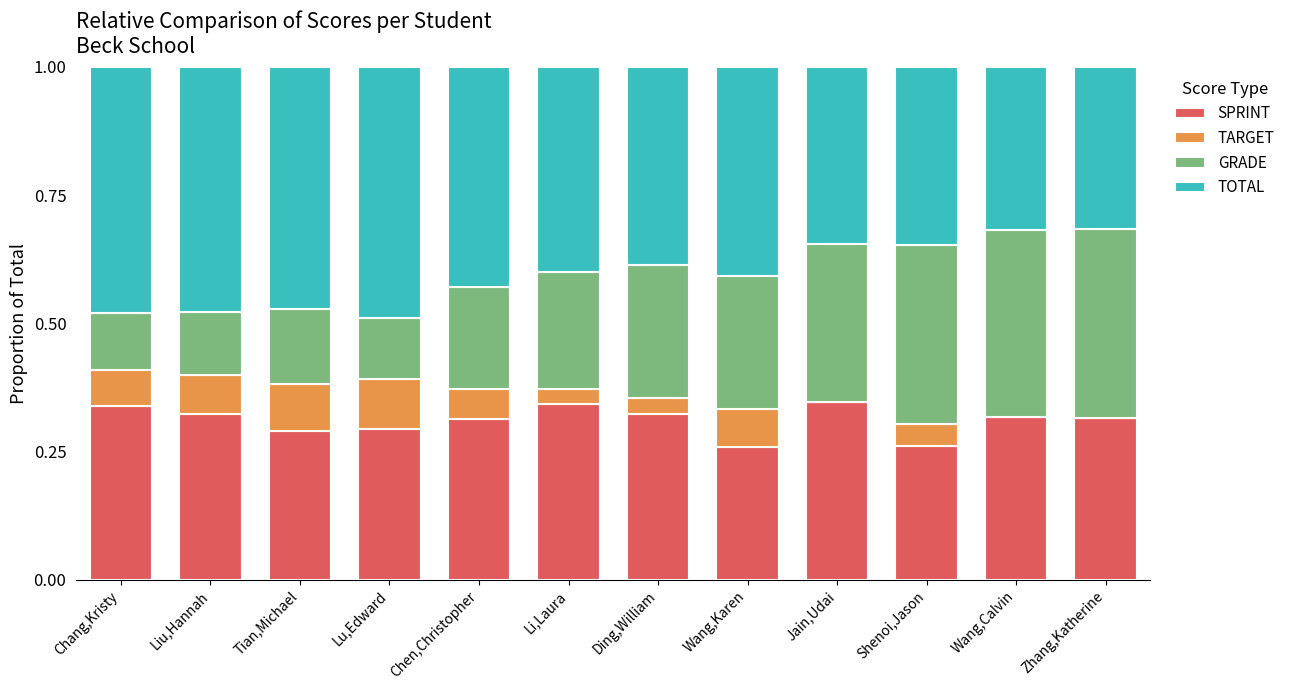

What is the sum of the SPRINT values at Li,Laura and Ding,William?

0.7